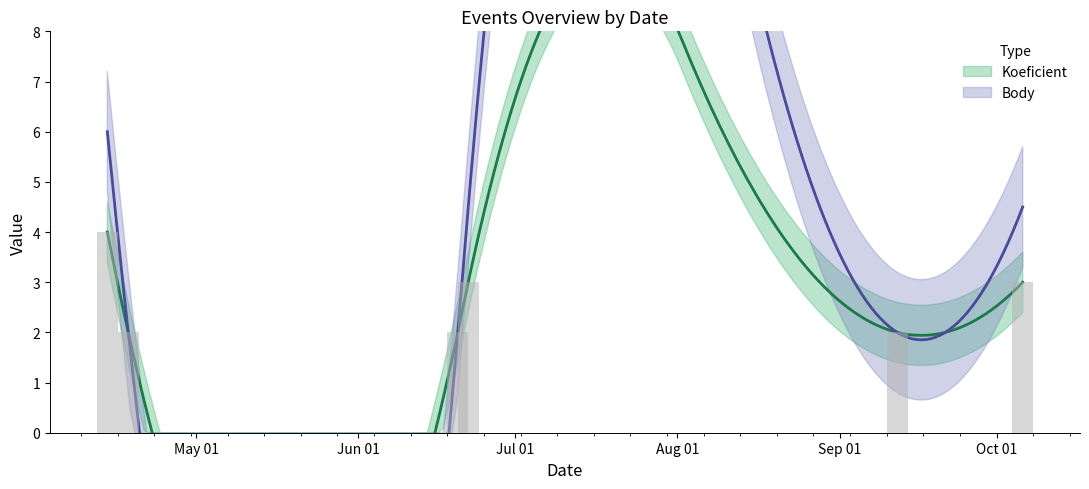

Read the value at 2018-06-20.

2